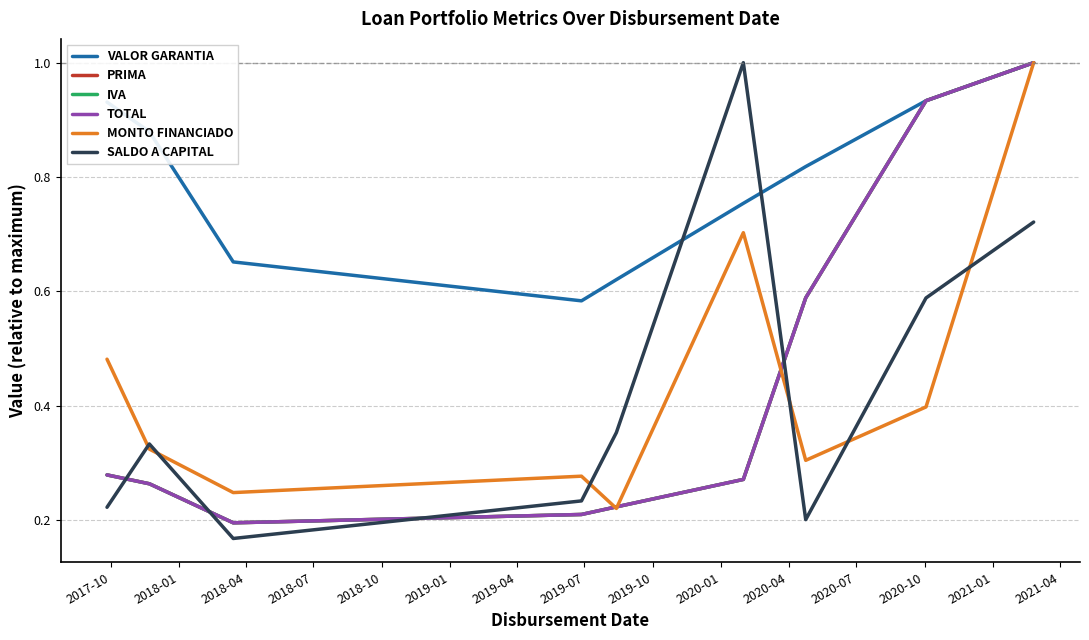

What is the maximum value for SALDO A CAPITAL?

1.0